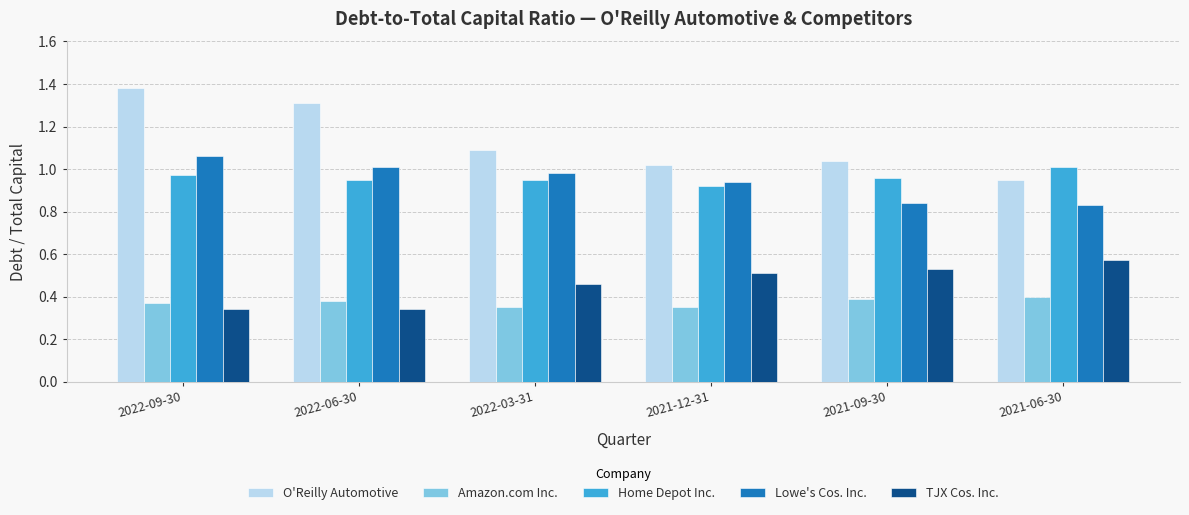

What is the sum of all Lowe's Cos. Inc. values?

5.7